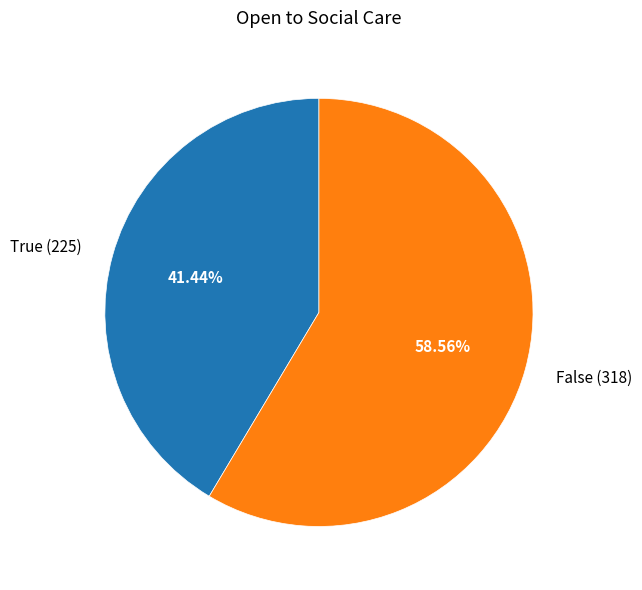

Which has a higher value, False or True?

False